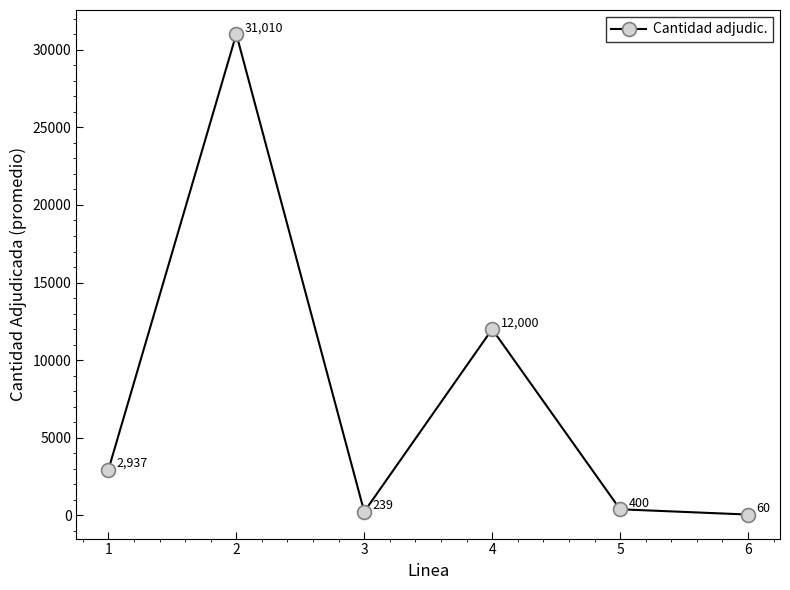

How many lines are shown in the chart?

1